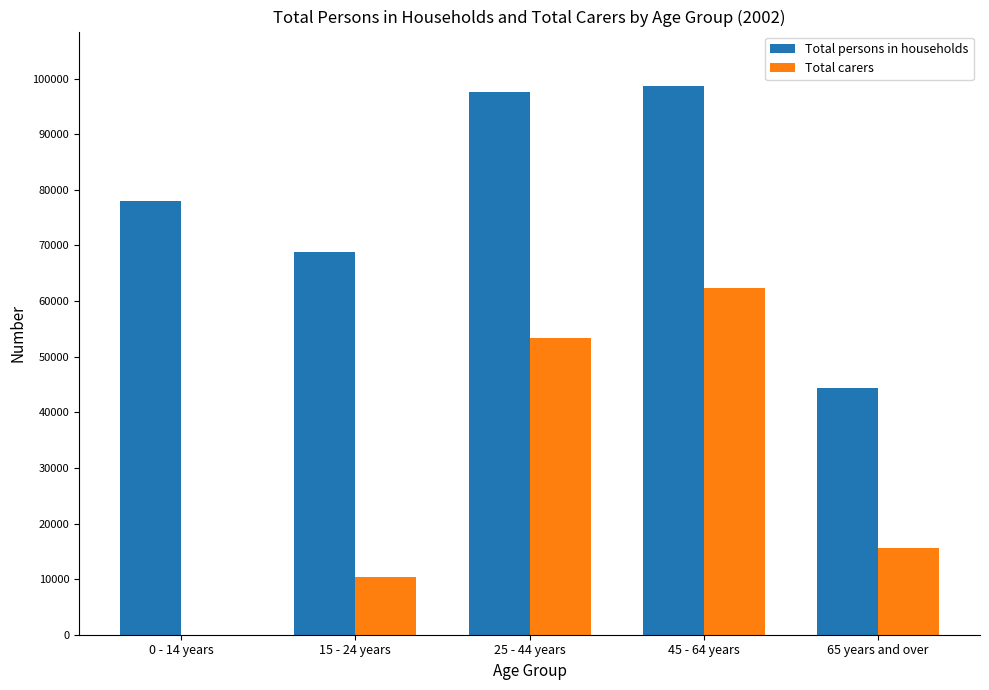

The value of Total persons in households at 15 - 24 years is 32214. True or false?

False